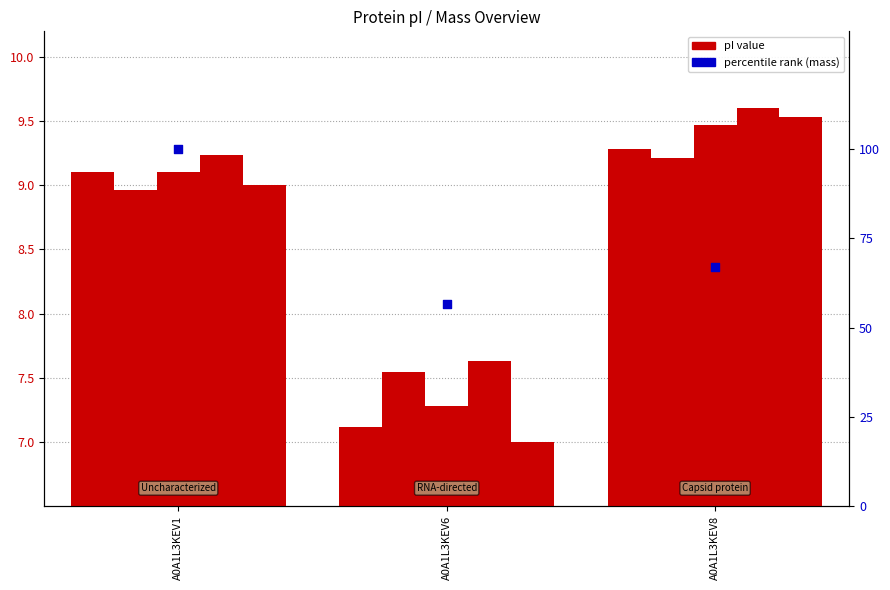

At how many categories does at least one series exceed 89?

1